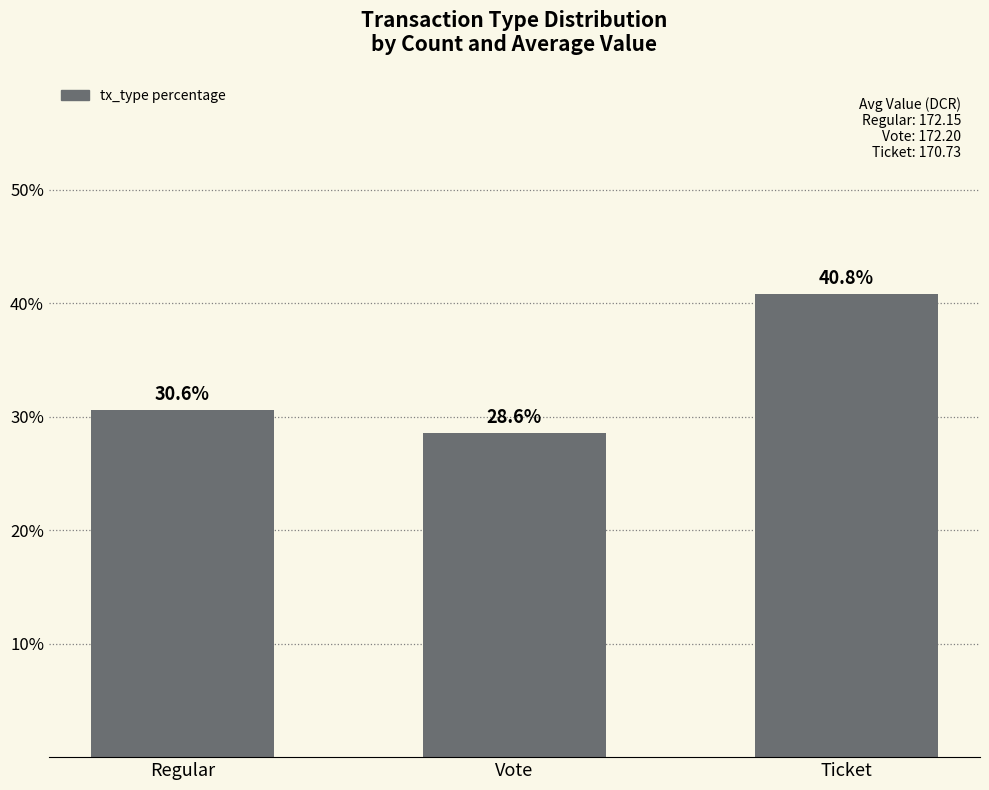

What is the approximate value at Ticket?

40.8